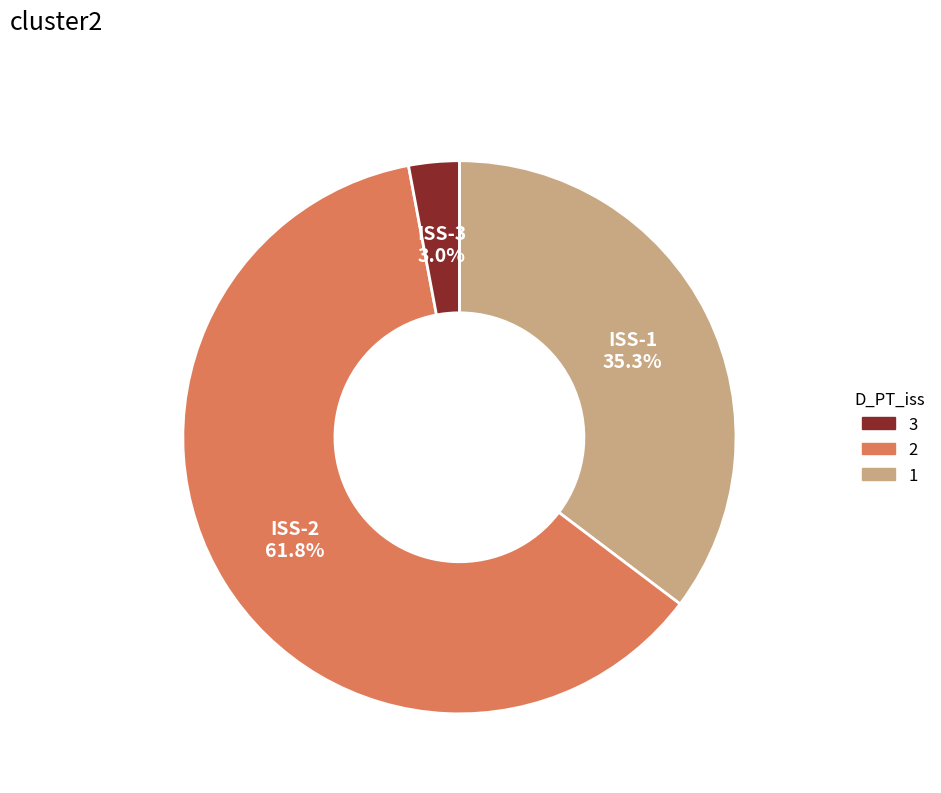

Which category has the smallest portion of the pie?

ISS-3